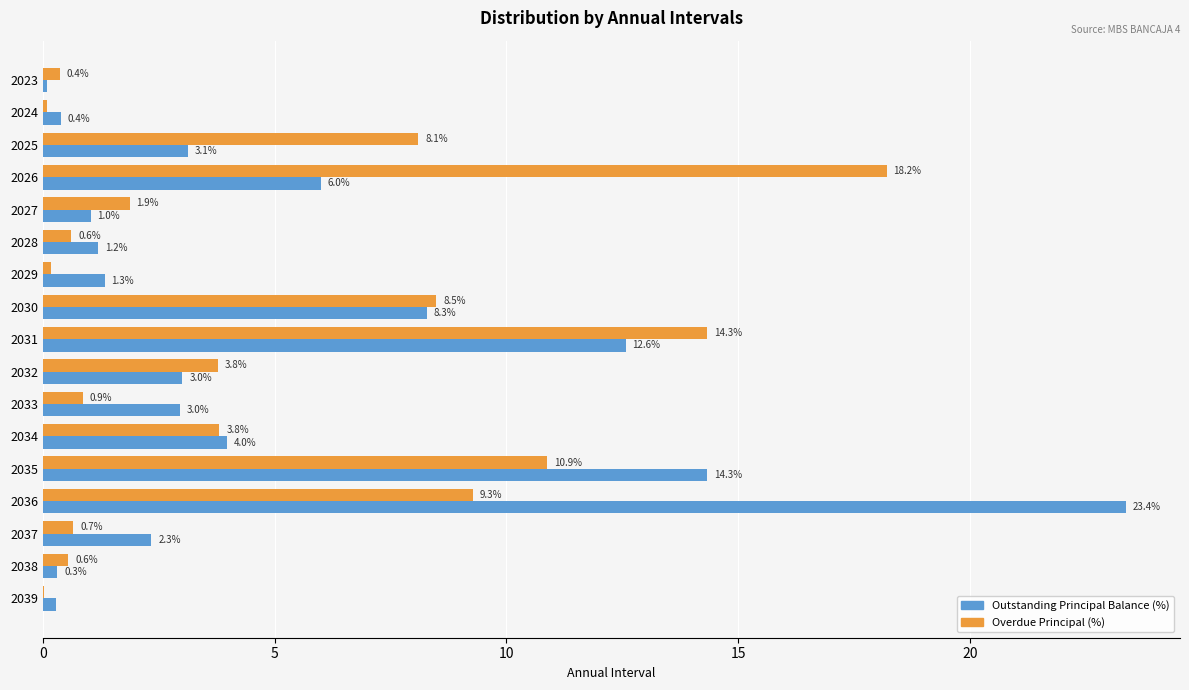

At which label is Overdue Principal (%) closest to 9?

2036